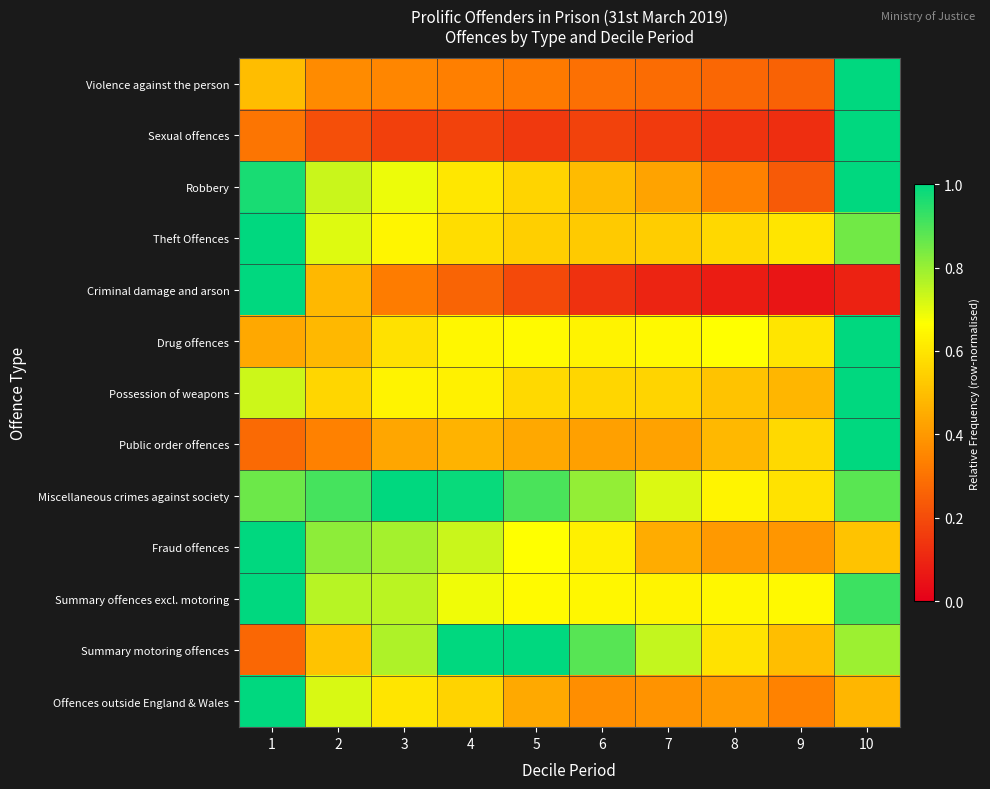

At which category is the sum across all series the highest?

10